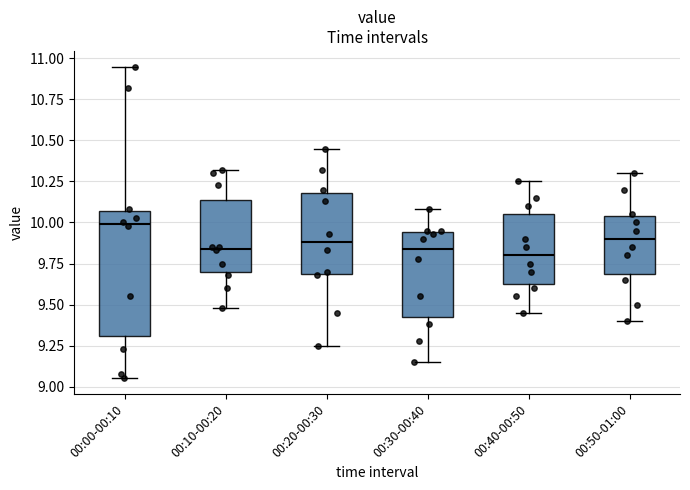

Reading left to right, read every box against the y-axis: the position of its median line, the range the box covers, and the ends of its whiskers. The values are not printed on the chart, so give them approximately, as read against the axis.

00:00-00:10: median 10.00, box 9.30 to 10.05, whiskers 9.05 to 10.95
00:10-00:20: median 9.85, box 9.70 to 10.15, whiskers 9.50 to 10.30
00:20-00:30: median 9.90, box 9.70 to 10.20, whiskers 9.25 to 10.45
00:30-00:40: median 9.85, box 9.40 to 9.95, whiskers 9.15 to 10.10
00:40-00:50: median 9.80, box 9.65 to 10.05, whiskers 9.45 to 10.25
00:50-01:00: median 9.90, box 9.70 to 10.05, whiskers 9.40 to 10.30